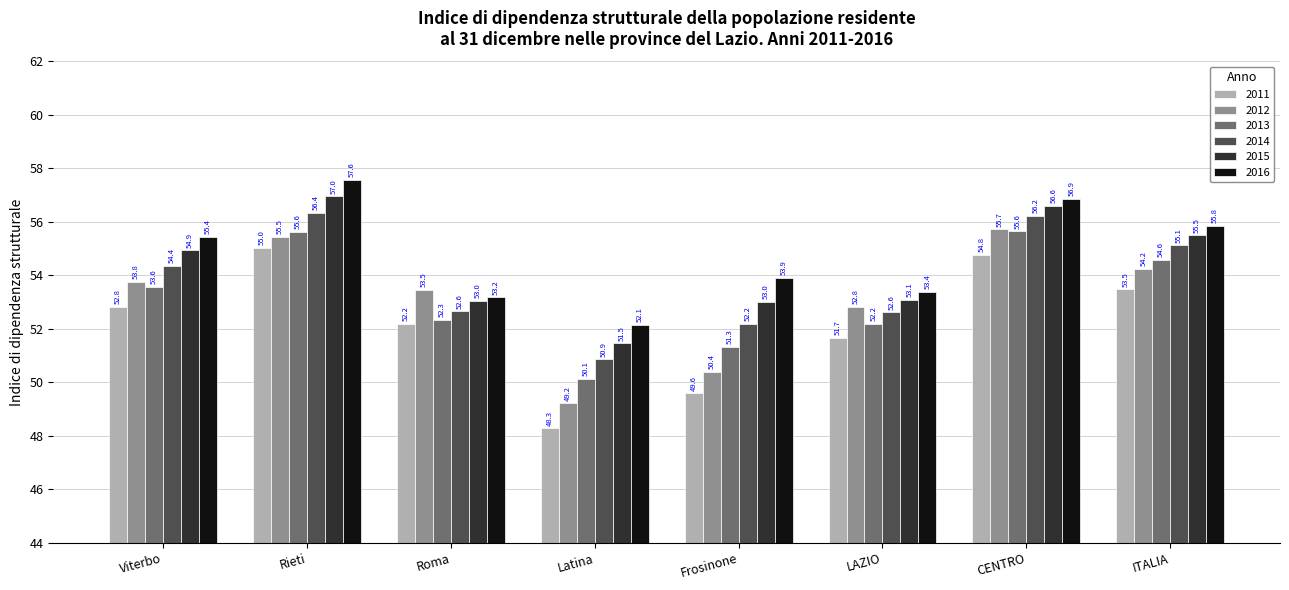

Which series has the widest spread of values?

2011